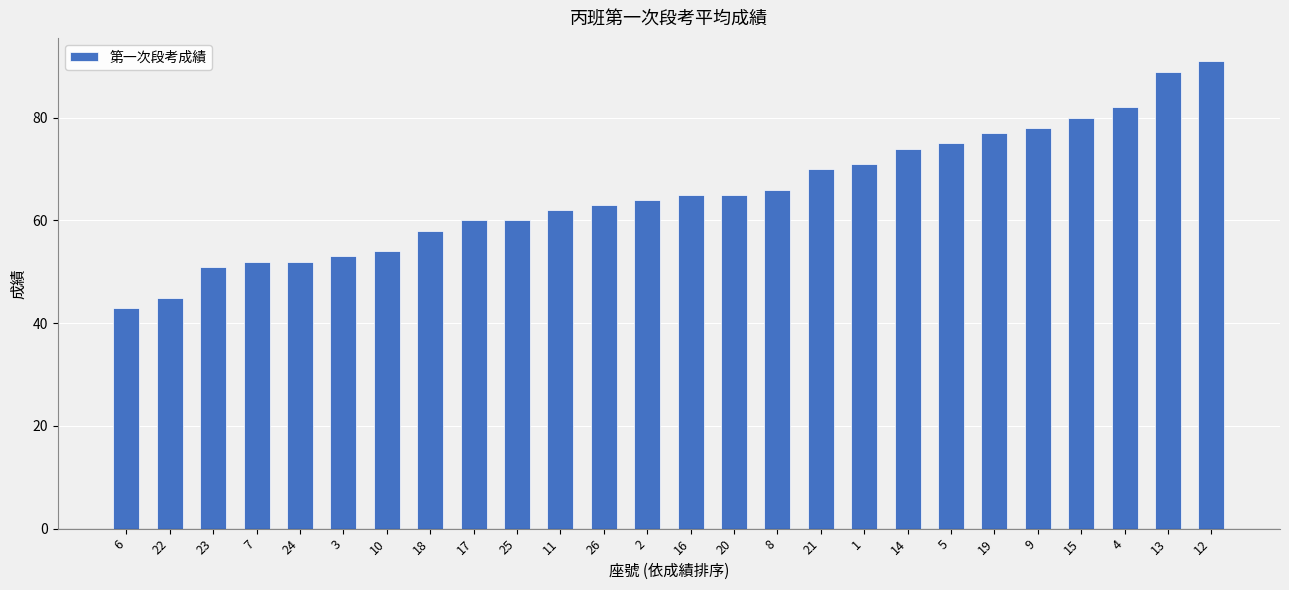

Reading right to left, extract all data points from this chart.

12=91	13=89	4=82	15=80	9=78	19=77	5=75	14=74	1=71	21=70	8=66	20=65	16=65	2=64	26=63	11=62	25=60	17=60	18=58	10=54	3=53	24=52	7=52	23=51	22=45	6=43